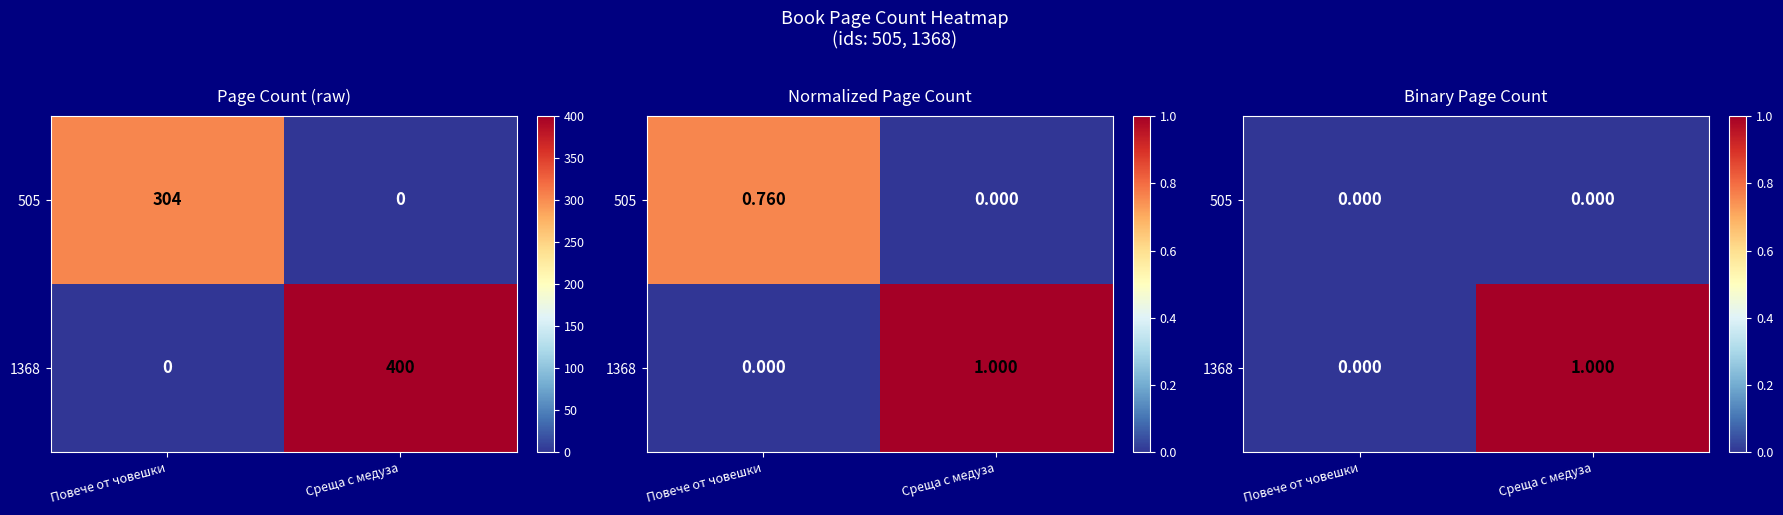

Between Повече от човешки and Среща с медуза, which is larger?

Повече от човешки